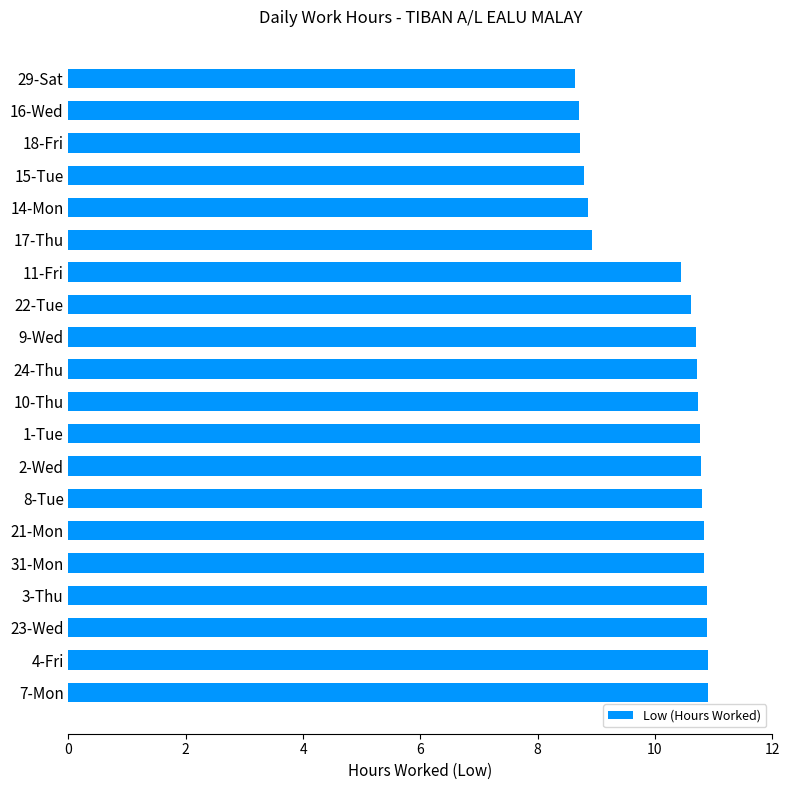

What is the average value?

10.2